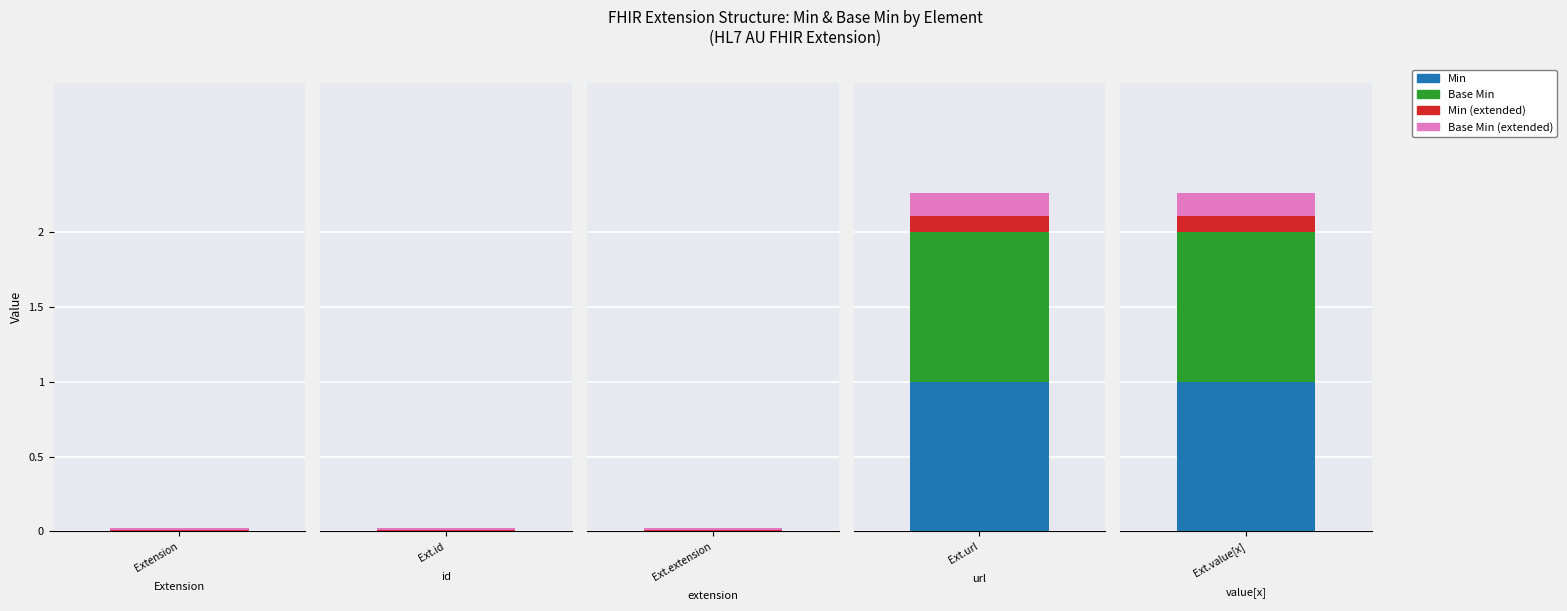

True or false: Min has a value of 0 at Extension.value[x].

False